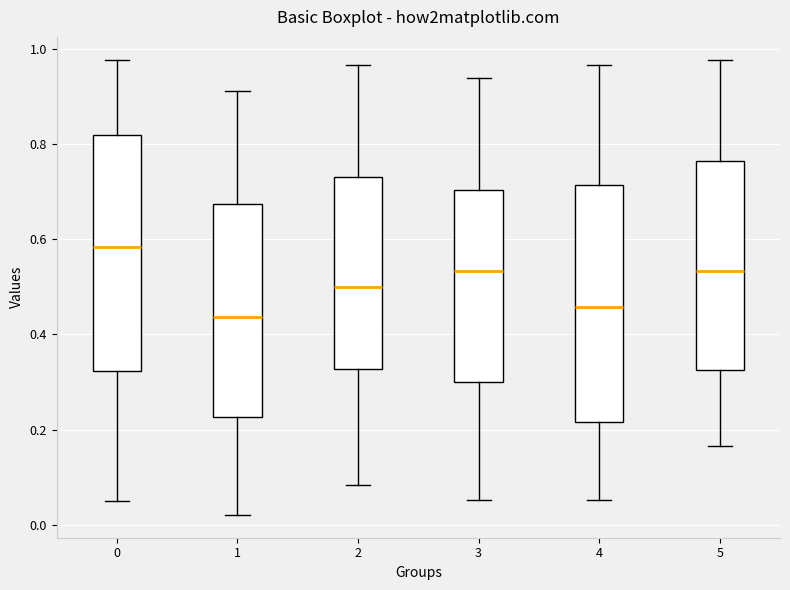

Reading left to right, read every box against the y-axis: the position of its median line, the range the box covers, and the ends of its whiskers. The values are not printed on the chart, so give them approximately, as read against the axis.

0: median 0.58, box 0.32 to 0.82, whiskers 0.04 to 0.98
1: median 0.44, box 0.22 to 0.68, whiskers 0.02 to 0.92
2: median 0.50, box 0.32 to 0.74, whiskers 0.08 to 0.96
3: median 0.54, box 0.30 to 0.70, whiskers 0.06 to 0.94
4: median 0.46, box 0.22 to 0.72, whiskers 0.06 to 0.96
5: median 0.54, box 0.32 to 0.76, whiskers 0.16 to 0.98